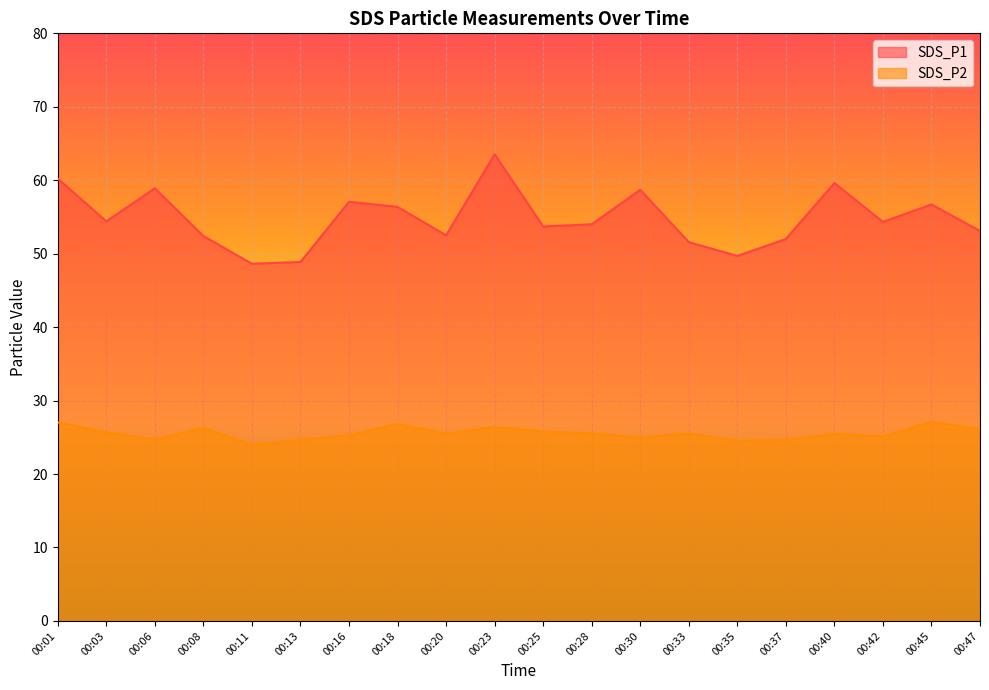

Reading right to left, transcribe all the data shown in this chart.

SDS_P1: 00:47=53.1	00:45=56.7	00:42=54.3	00:40=59.6	00:37=52.0	00:35=49.7	00:33=51.6	00:30=58.7	00:28=54.0	00:25=53.7	00:23=63.5	00:20=52.5	00:18=56.4	00:16=57.1	00:13=48.9	00:11=48.6	00:08=52.4	00:06=58.9	00:03=54.4	00:01=60.2
SDS_P2: 00:47=26.1	00:45=27.1	00:42=25.1	00:40=25.5	00:37=24.7	00:35=24.5	00:33=25.5	00:30=25.0	00:28=25.5	00:25=25.8	00:23=26.4	00:20=25.5	00:18=26.8	00:16=25.3	00:13=24.7	00:11=24.0	00:08=26.3	00:06=24.7	00:03=25.7	00:01=27.0